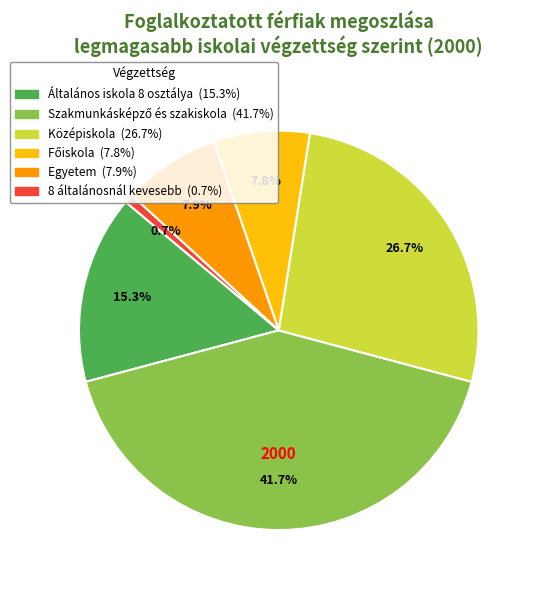

Does Középiskola represent more than half of the total?

No